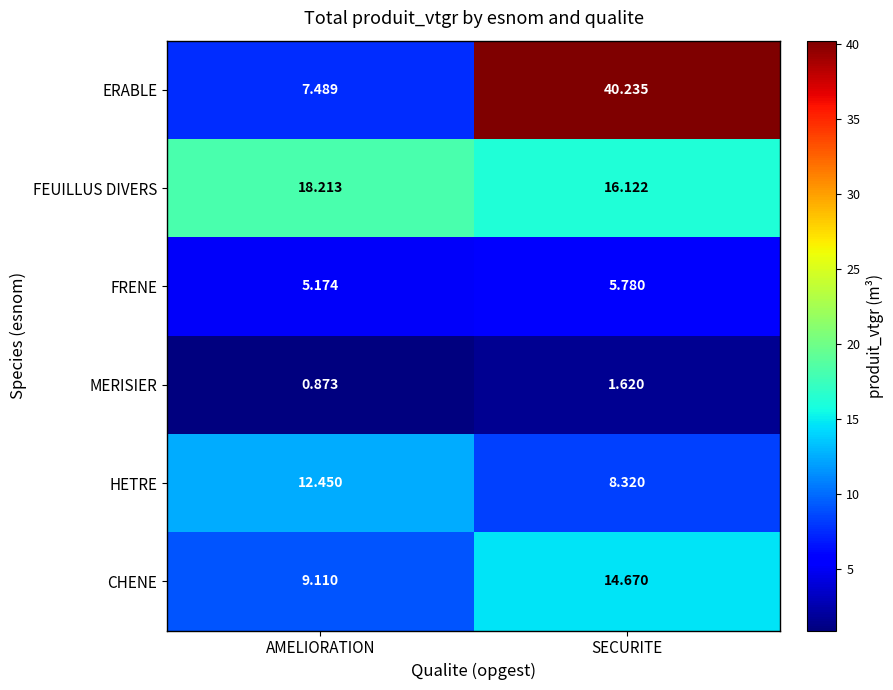

Which category has the highest value across all series?

SECURITE